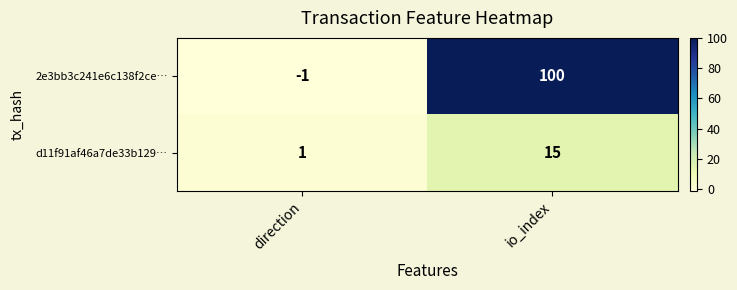

What value does the d11f91af46a7de33b129… series have at io_index, to the nearest 10?

20